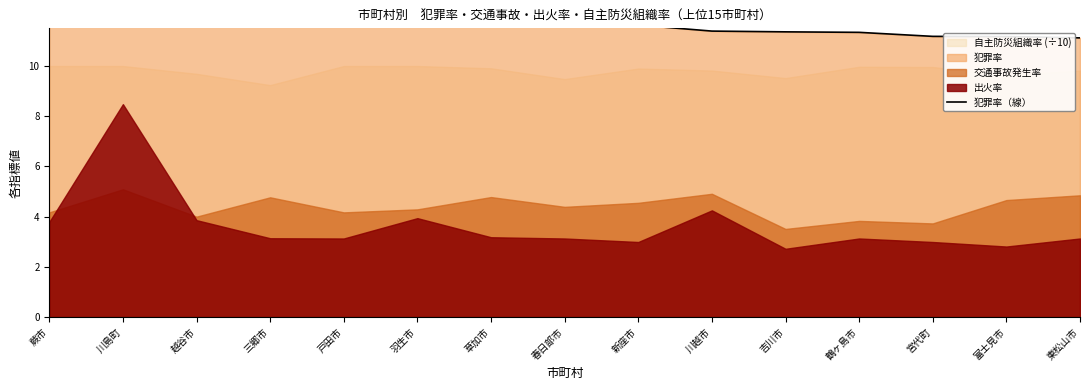

What is the difference between the second highest and second lowest values?

2.0